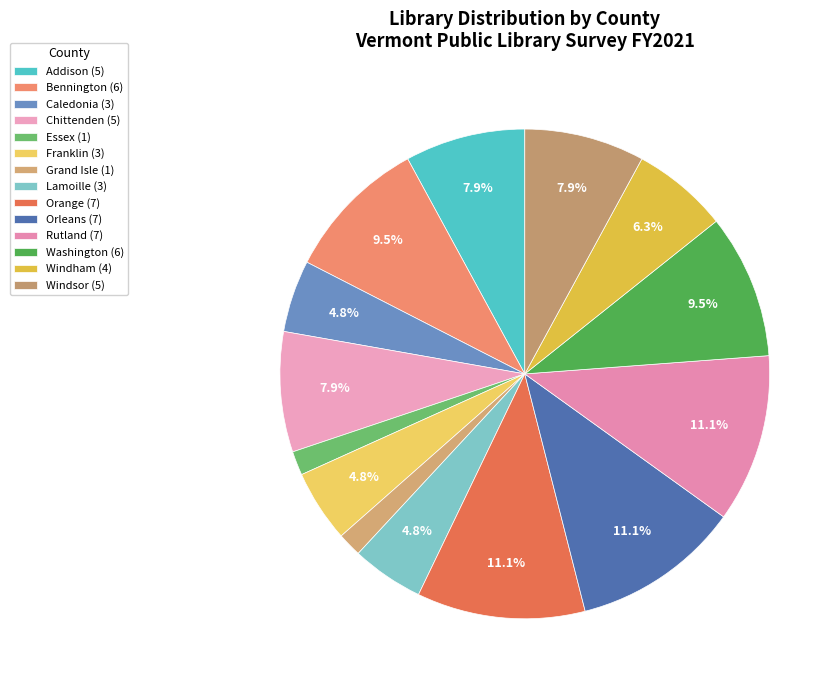

How many slices are in this pie chart?

14